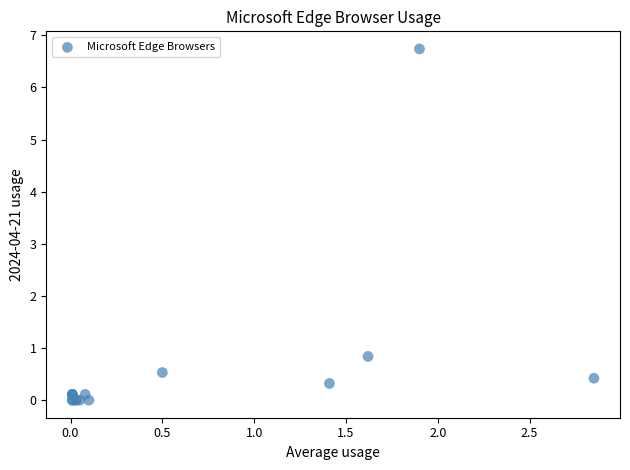

What Y value in the scatter plot is closest to 3?

0.8